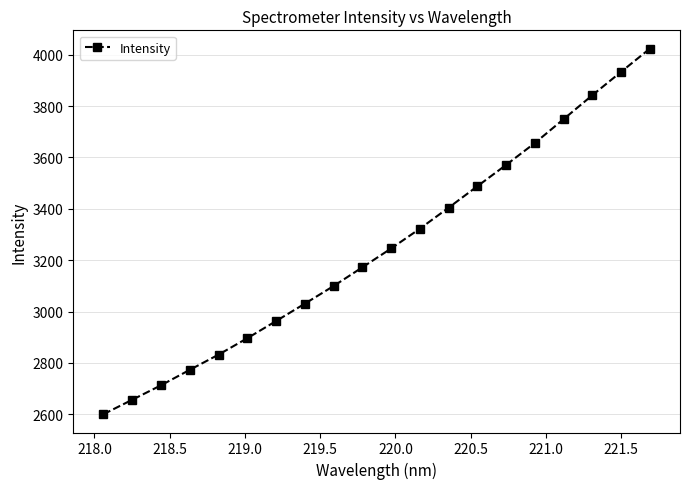

How many lines are shown in the chart?

1